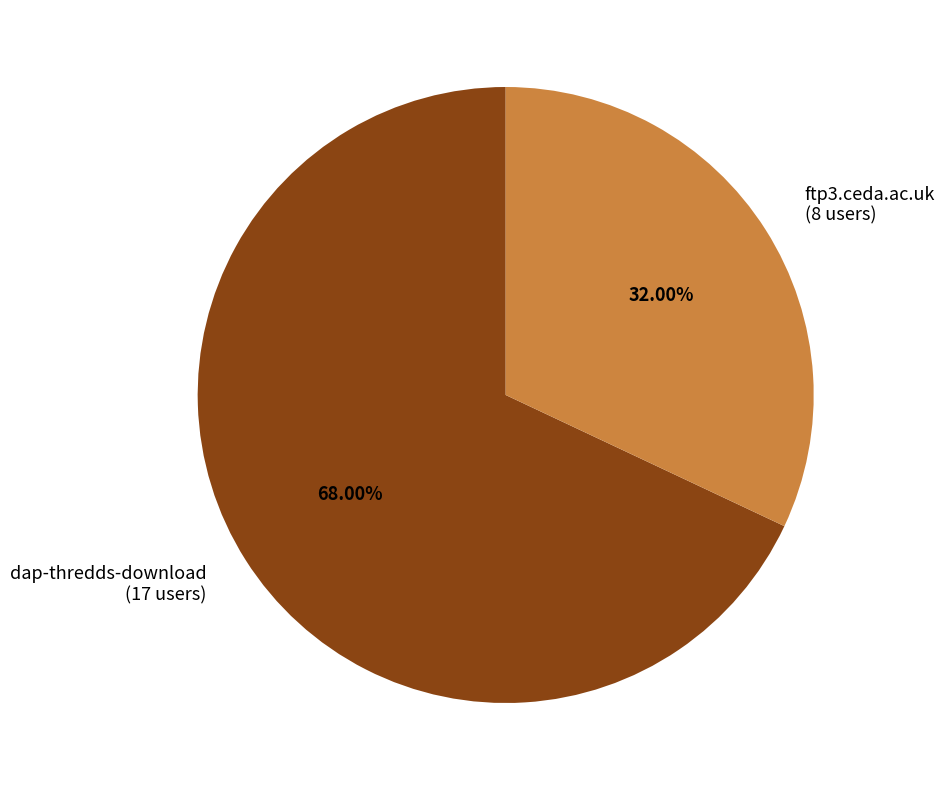

What percentage do dap-thredds-download and ftp3.ceda.ac.uk together represent?

100.0%